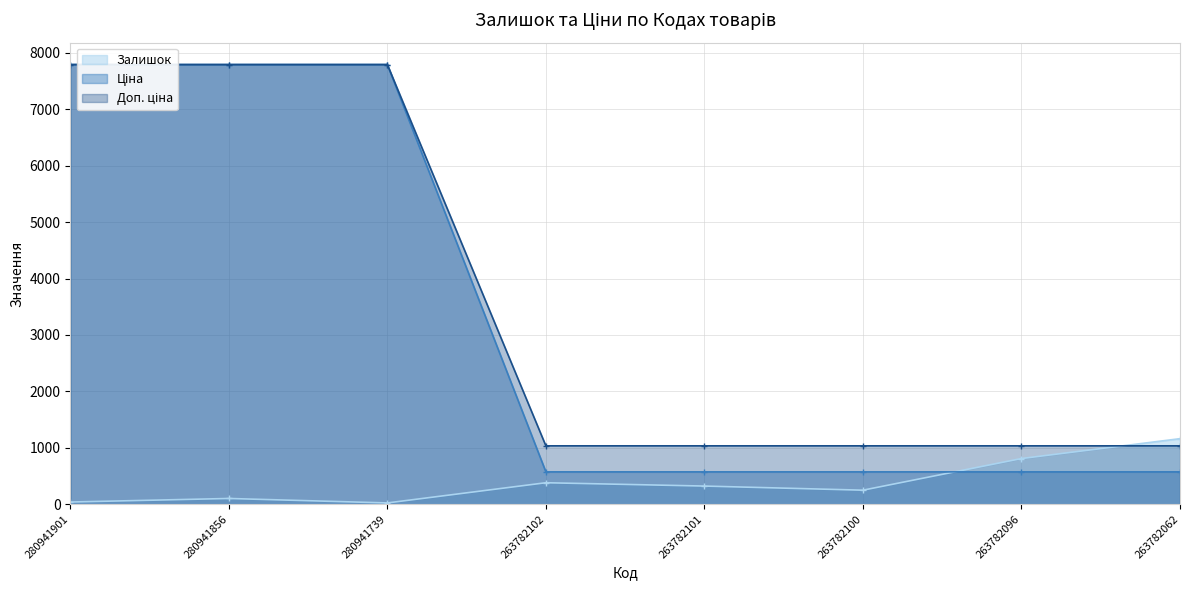

The Ціна series shows 7792.9 at 280941901. True or false?

True